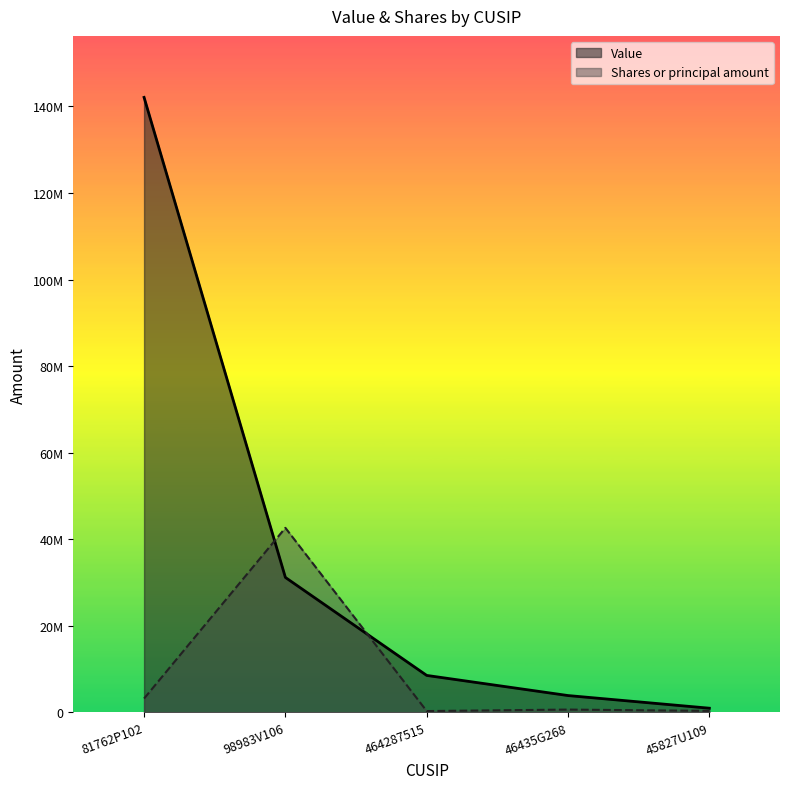

How many values in the Shares or principal amount series exceed 634211?

3